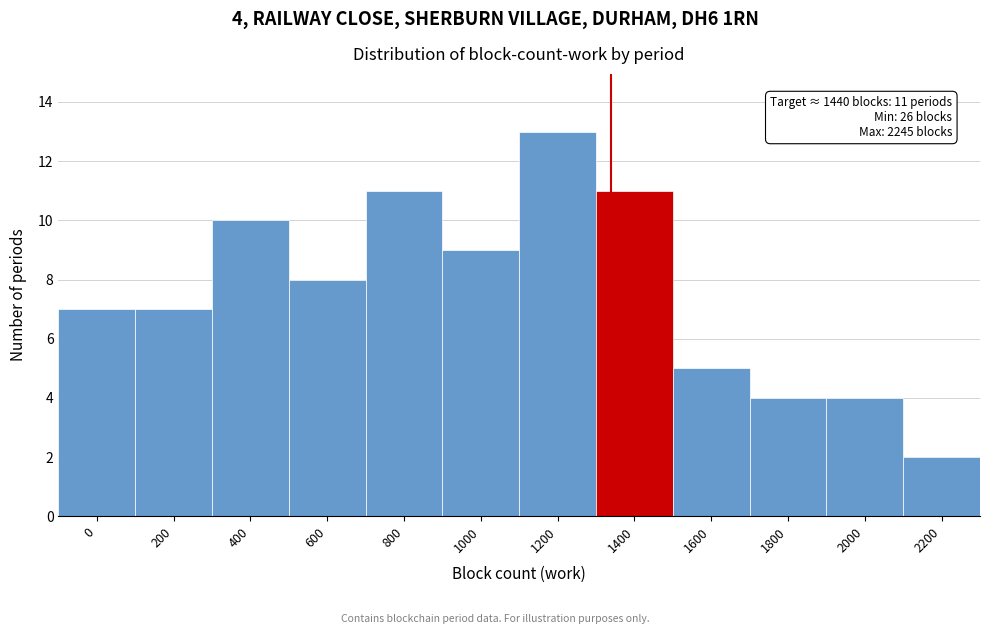

Reading right to left, transcribe all the data shown in this chart.

2	4	4	5	11	13	9	11	8	10	7	7